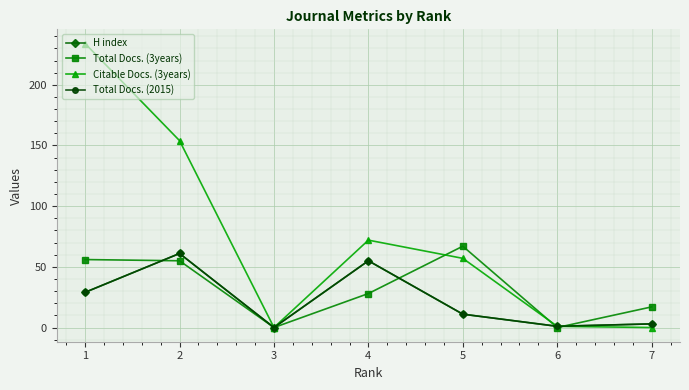

The value of H index at 2 is 110. True or false?

False